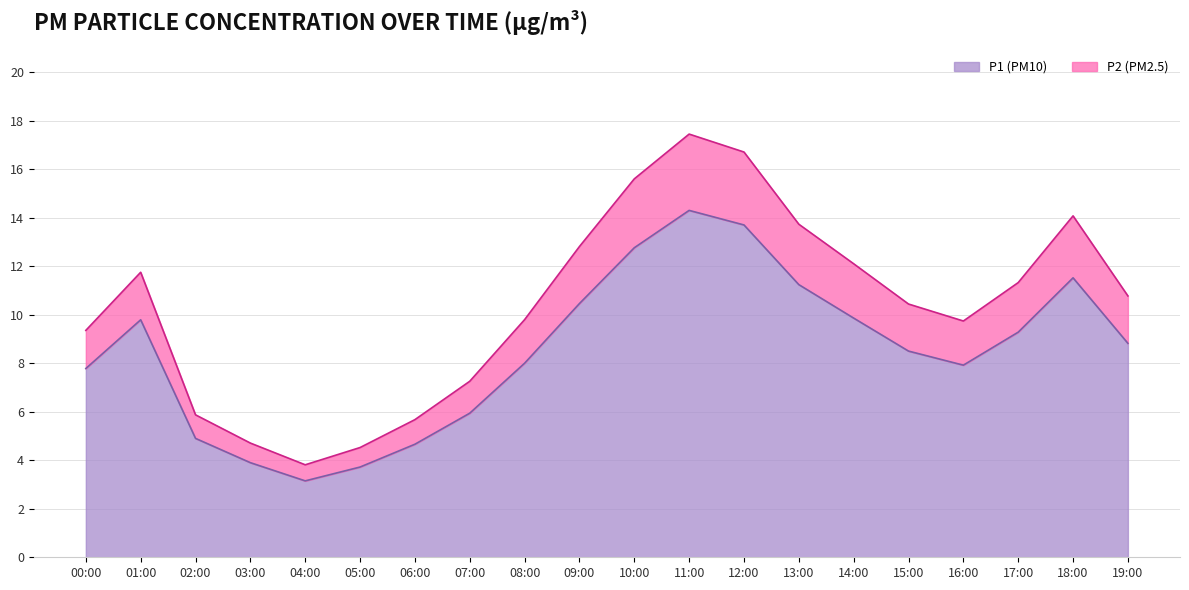

Rank the series by their maximum value, from highest to lowest.

P1, P2